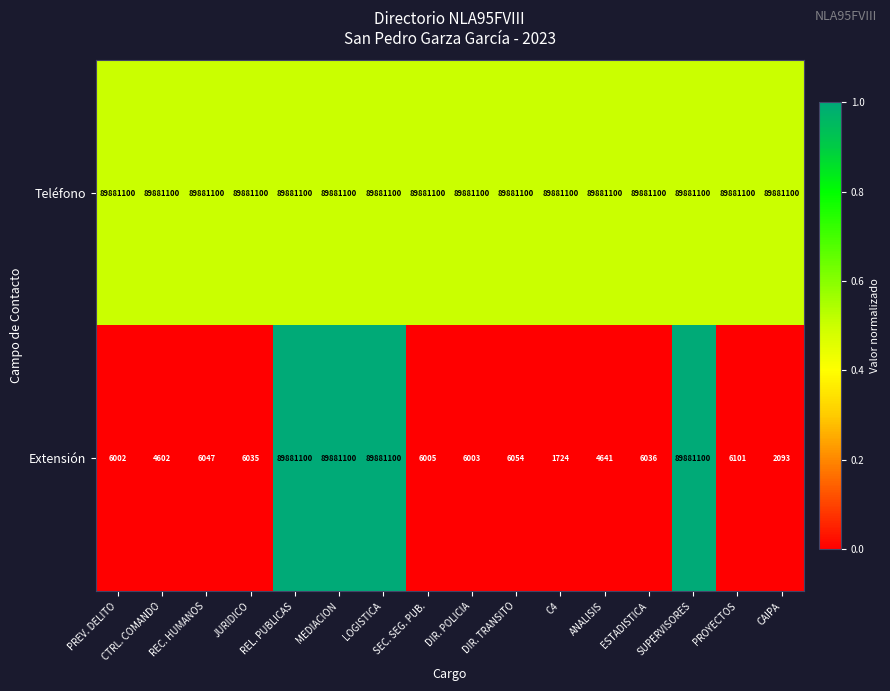

What is the sum of the Teléfono values at PROYECTOS and PREV. DELITO?

179762200